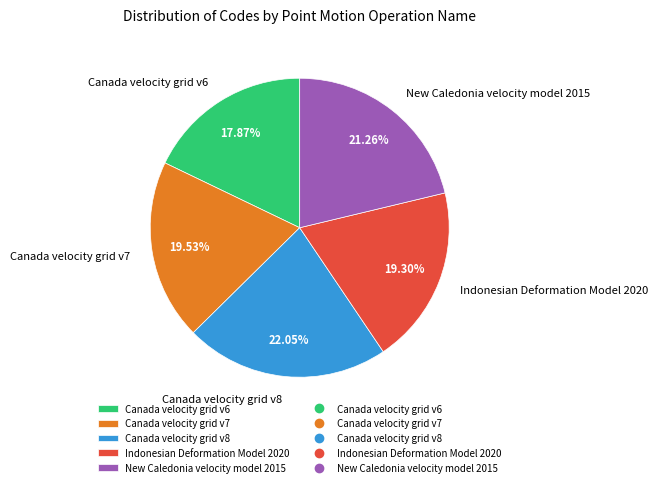

Which slice is the largest?

Canada velocity grid v8